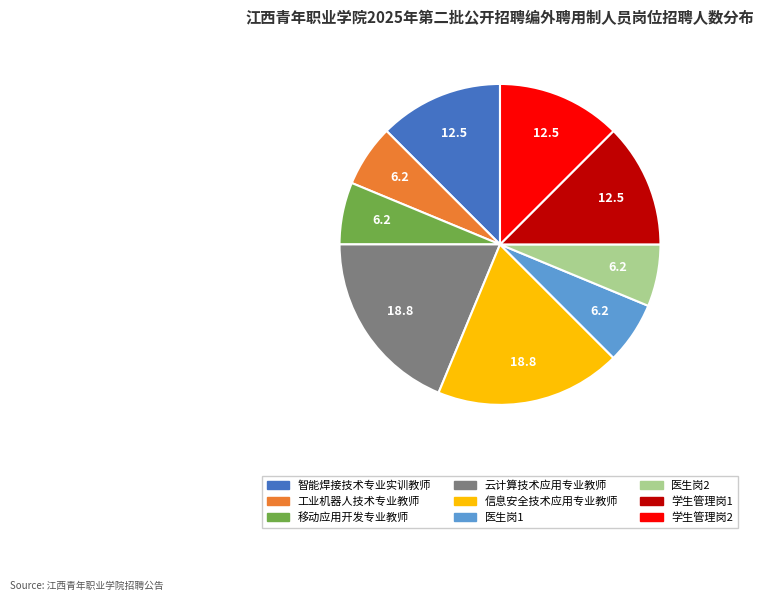

What is the ratio of the value at 医生岗2 to the value at 信息安全技术应用专业教师?

0.3